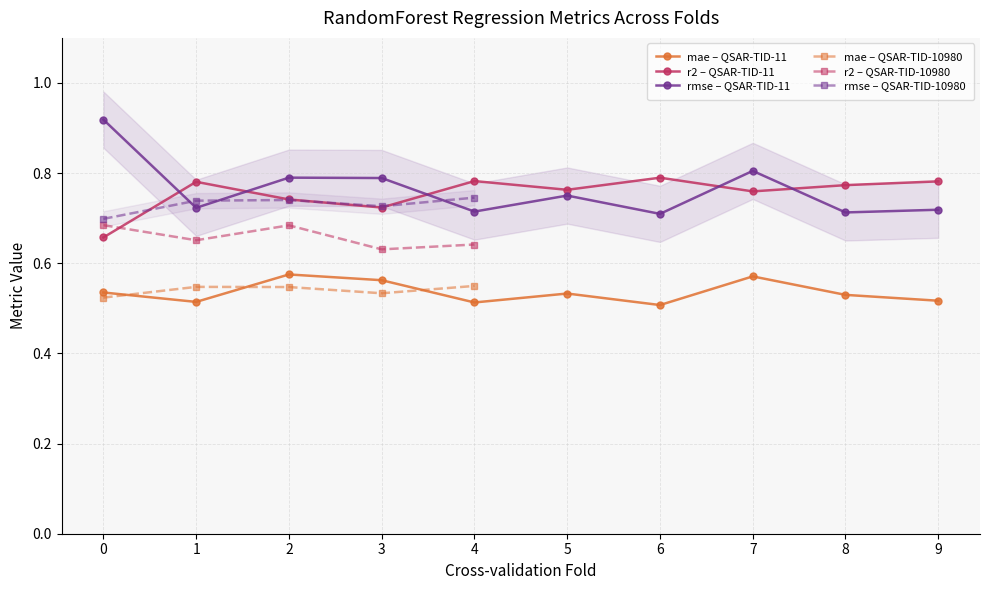

Reading left to right, extract all data points from this chart.

mae: Fold 0=0.5	Fold 1=0.5	Fold 2=0.6	Fold 3=0.6	Fold 4=0.5	Fold 5=0.5	Fold 6=0.5	Fold 7=0.6	Fold 8=0.5	Fold 9=0.5	Fold 0=0.5	Fold 1=0.5	Fold 2=0.5	Fold 3=0.5	Fold 4=0.5
r2: Fold 0=0.7	Fold 1=0.8	Fold 2=0.7	Fold 3=0.7	Fold 4=0.8	Fold 5=0.8	Fold 6=0.8	Fold 7=0.8	Fold 8=0.8	Fold 9=0.8	Fold 0=0.7	Fold 1=0.7	Fold 2=0.7	Fold 3=0.6	Fold 4=0.6
rmse: Fold 0=0.9	Fold 1=0.7	Fold 2=0.8	Fold 3=0.8	Fold 4=0.7	Fold 5=0.8	Fold 6=0.7	Fold 7=0.8	Fold 8=0.7	Fold 9=0.7	Fold 0=0.7	Fold 1=0.7	Fold 2=0.7	Fold 3=0.7	Fold 4=0.7